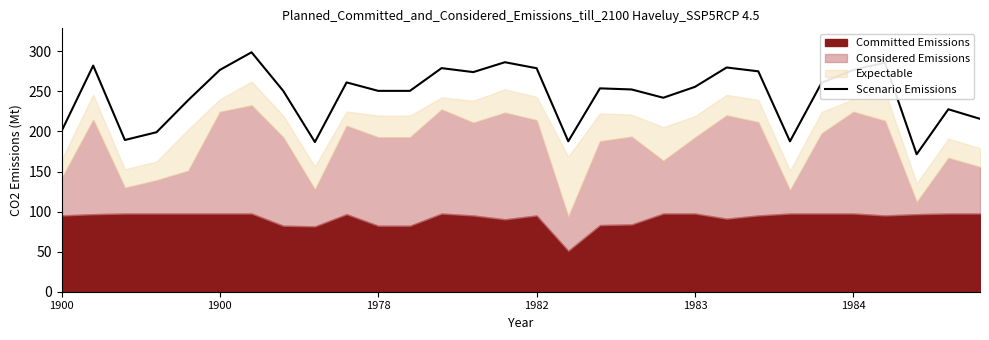

List the labels in order of value, largest first.

6, 14, 26, 1900, 21, 12, 15, 1984, 25, 22, 13, 9, 24, 20, 17, 18, 7, 10, 11, 19, 1983, 28, 29, 1900, 1982, 1978, 16, 23, 8, 27